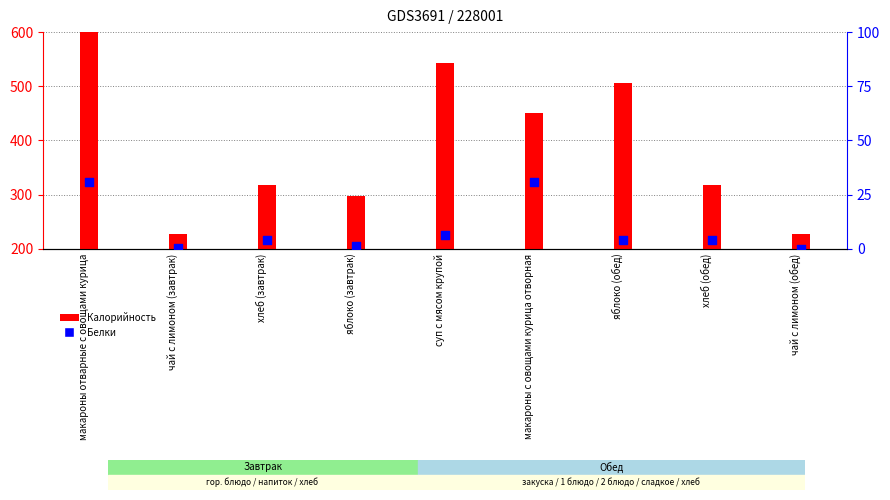

Which series contains the lowest Y value?

Белки